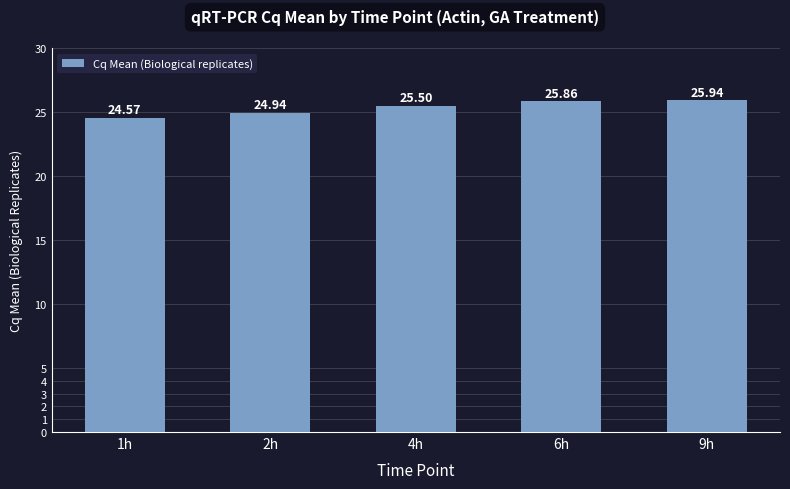

Reading right to left, transcribe all the data shown in this chart.

9h=25.9	6h=25.9	4h=25.5	2h=24.9	1h=24.6